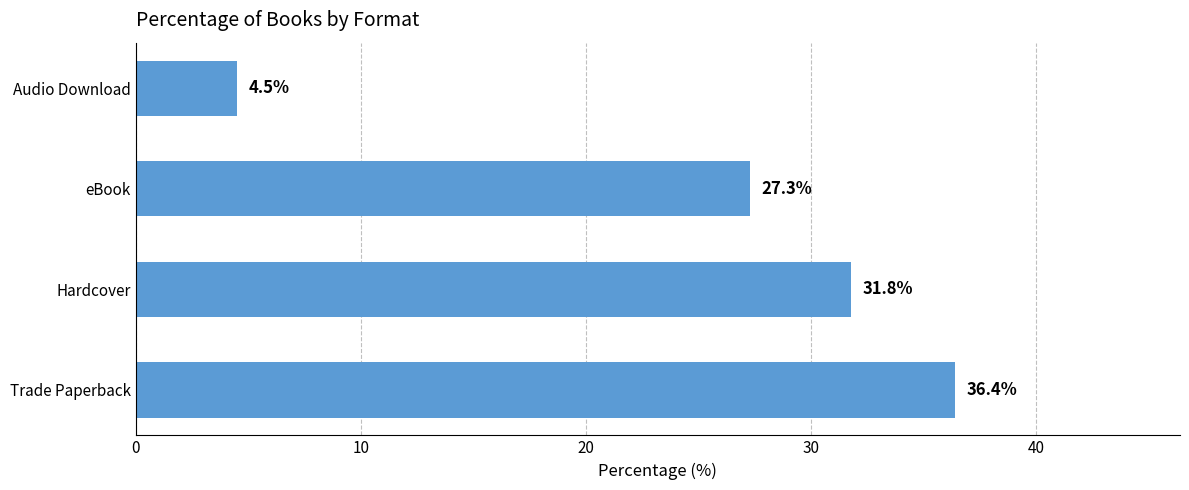

Reading bottom to top, list all the values displayed in this chart.

36.4	31.8	27.3	4.5